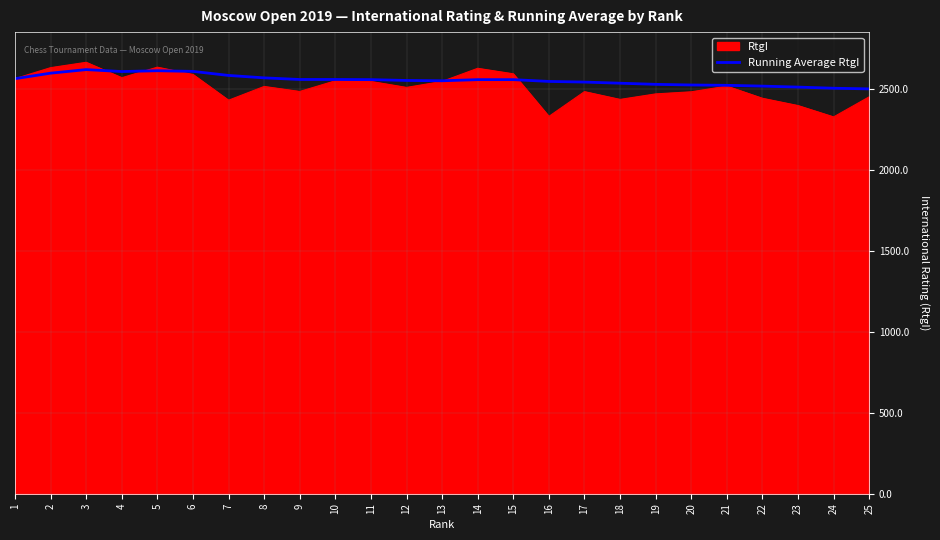

The value of Running Average RtgI at 14 is 661. True or false?

False